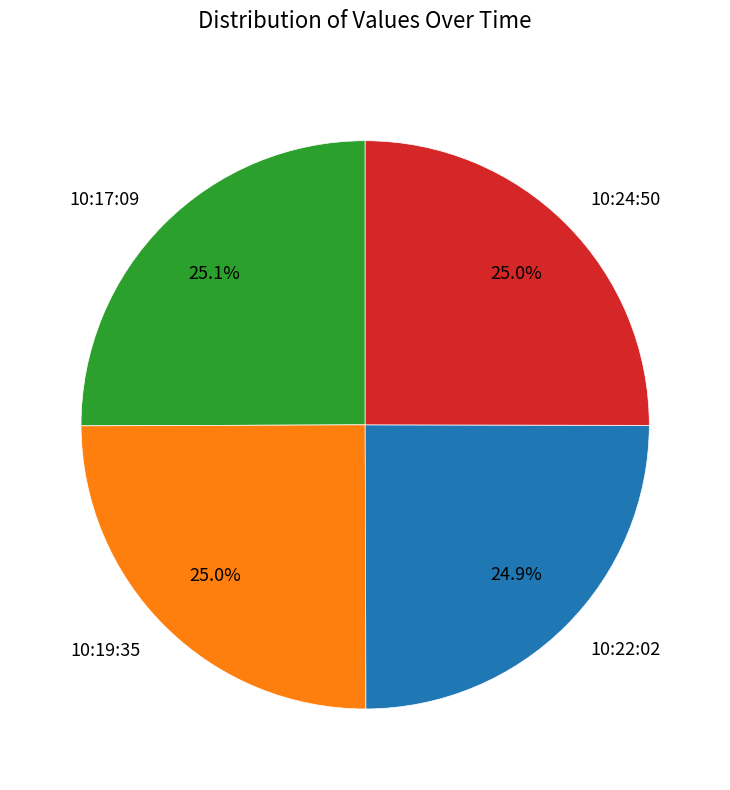

Combined, what portion of the pie is 10:24:50 and 10:19:35?

50.0%